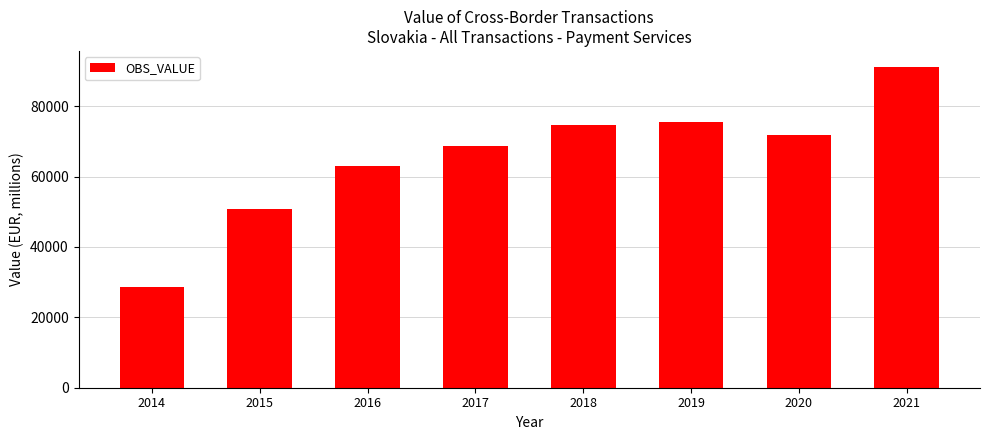

At which label is the value closest to 59860?

2016